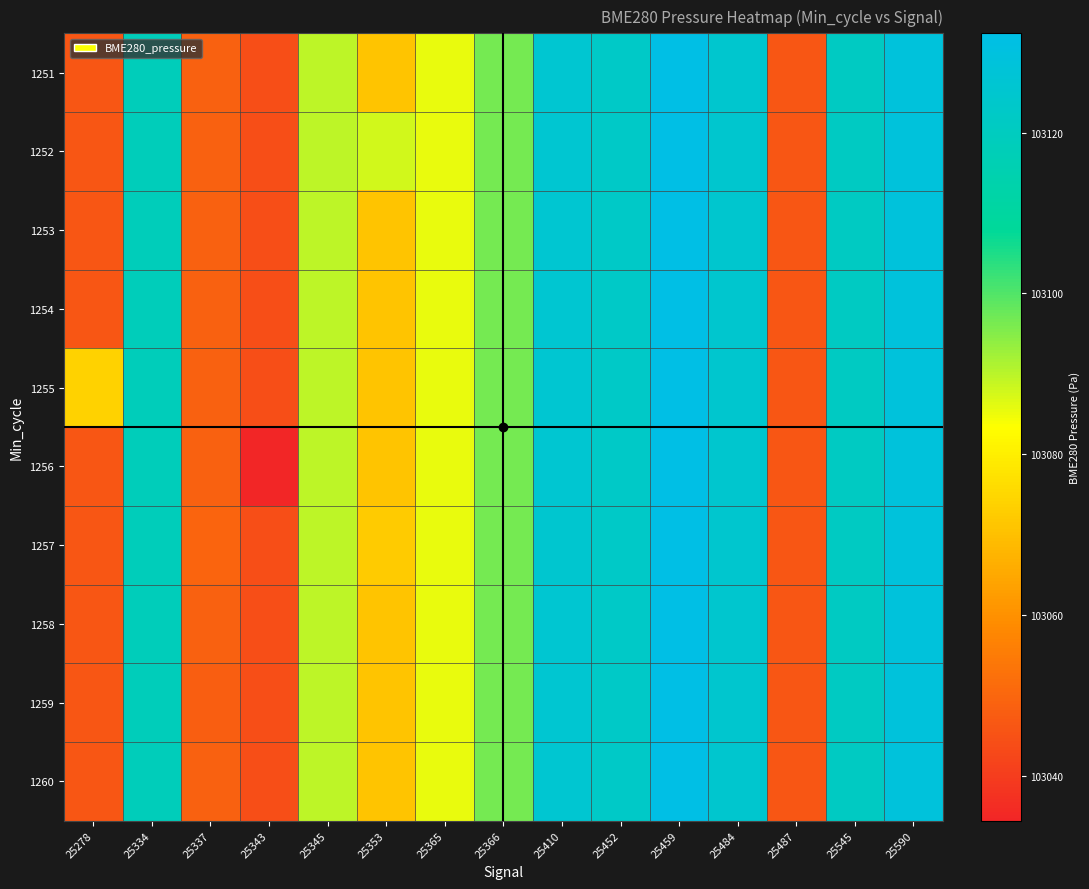

What is the total value across all series at 25343?

1030431.7